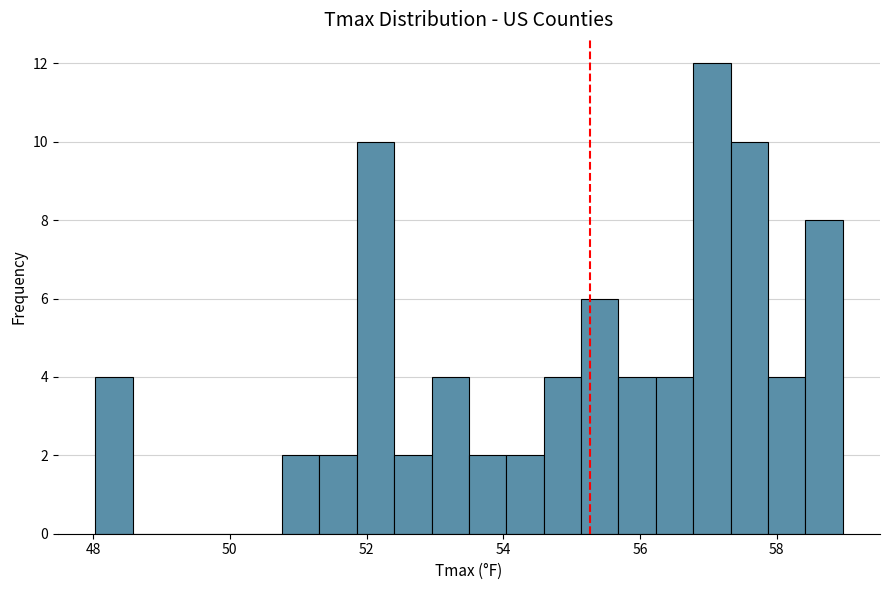

Around what value on the x-axis is the tallest bar? Give the approximate position of its centre, as read against the axis.

57.0